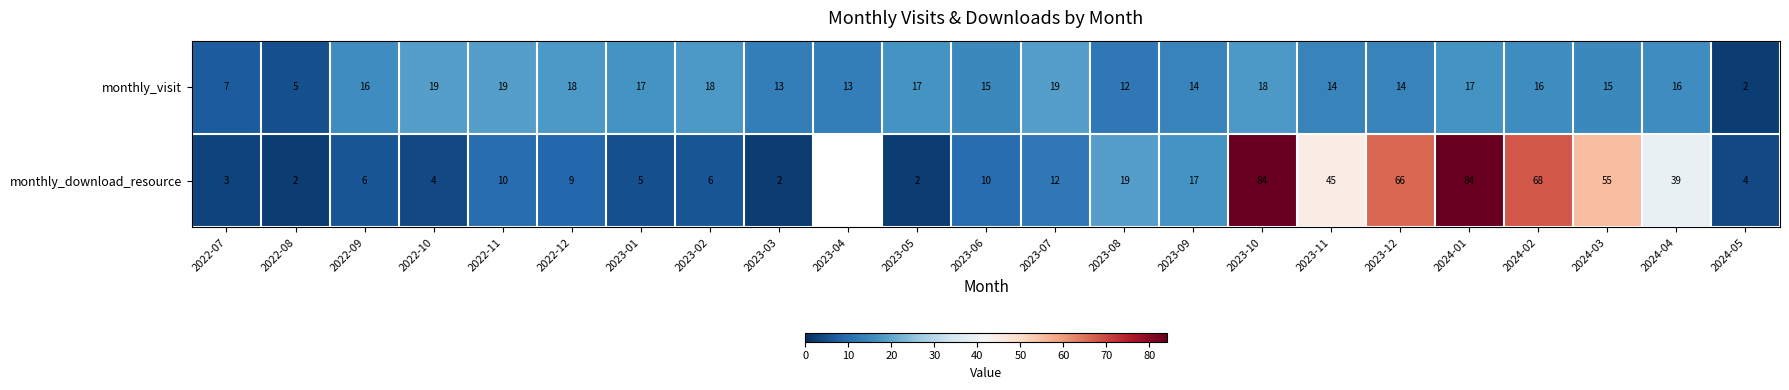

Which label corresponds to the largest value in the chart?

2023-10